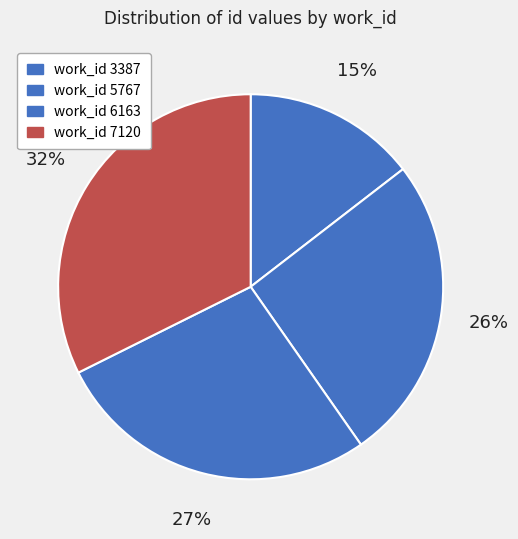

Which slice is the smallest?

work_id 3387